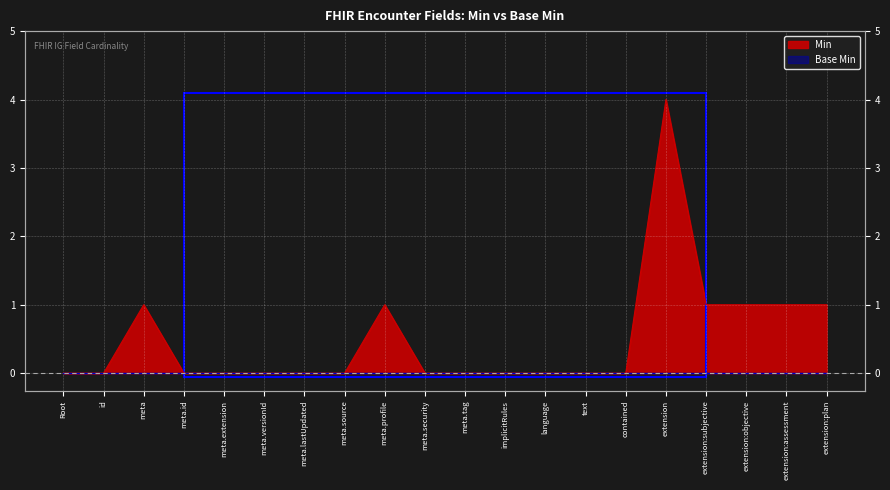

Reading right to left, list all the values displayed in this chart.

1	1	1	1	4	0	0	0	0	0	0	1	0	0	0	0	0	1	0	0